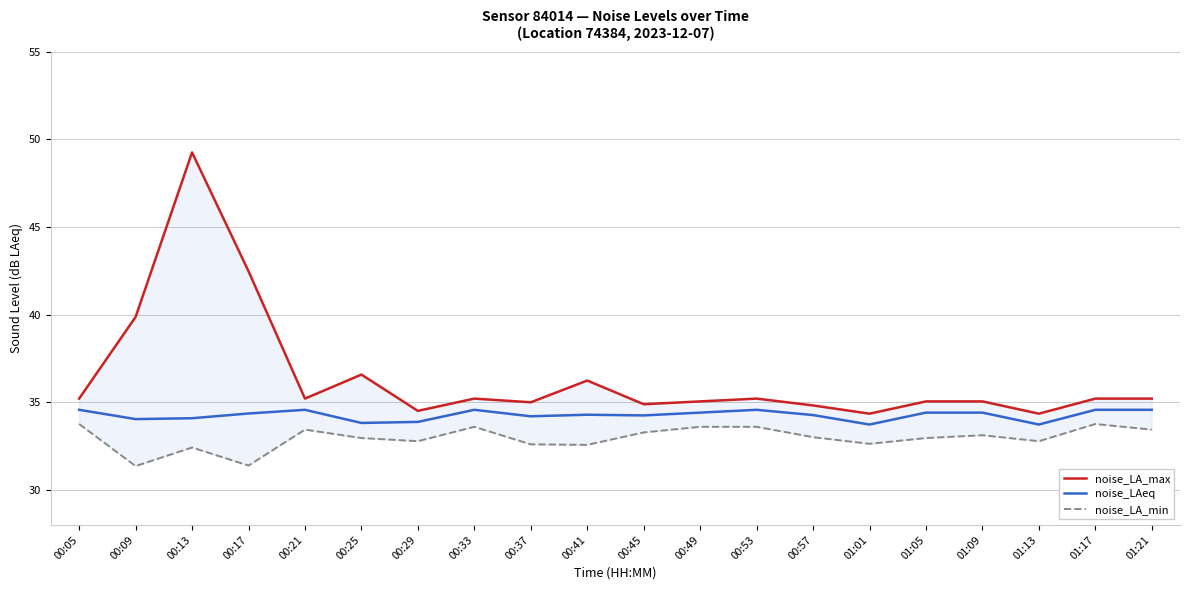

At which category does noise_LA_max reach its first local valley?

00:21